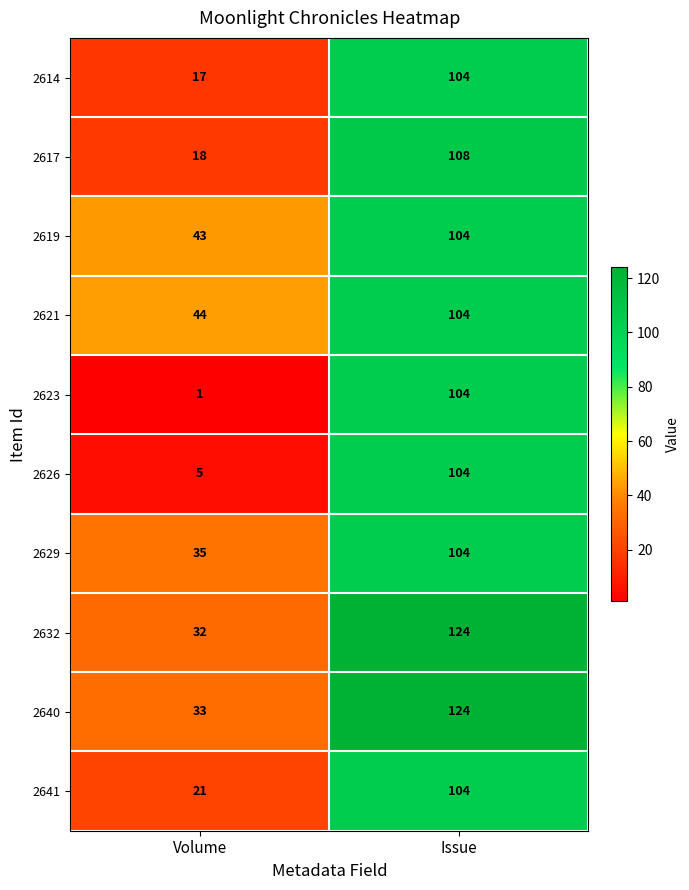

What is the sum of all 2623 values?

105